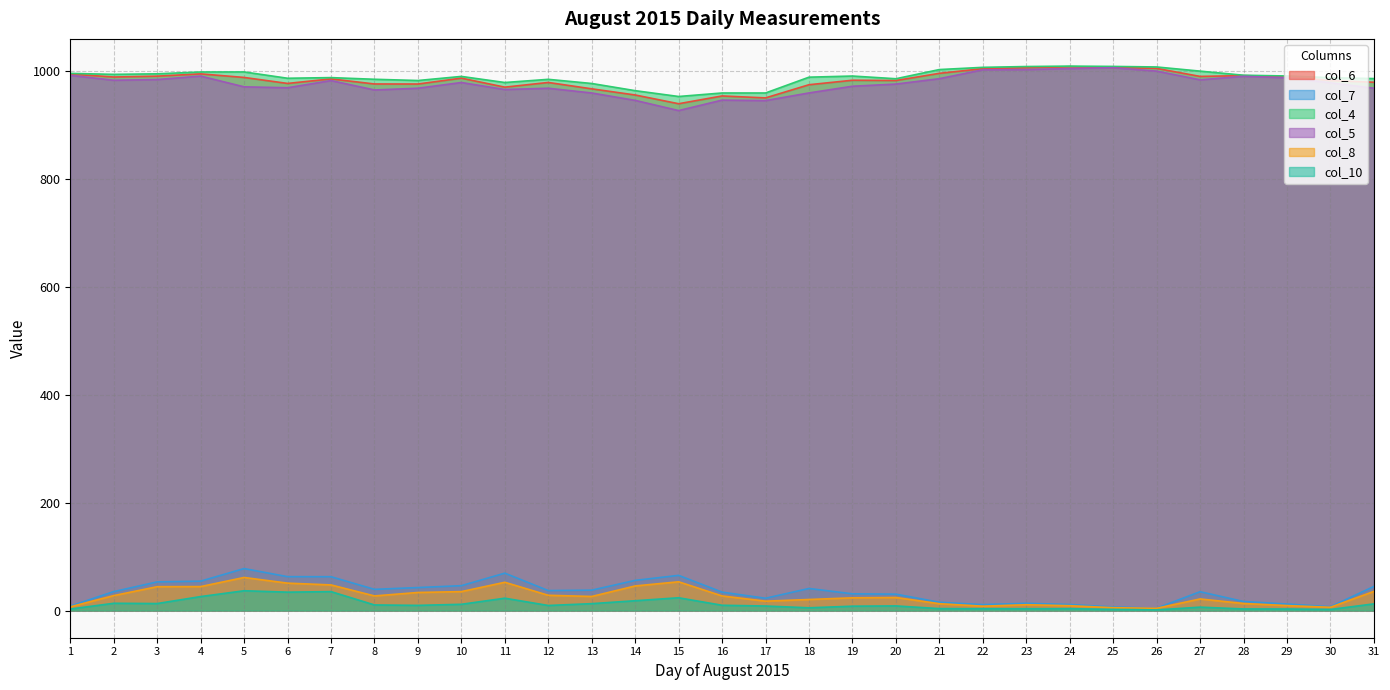

What is the average value of the col_10 series?

11.6